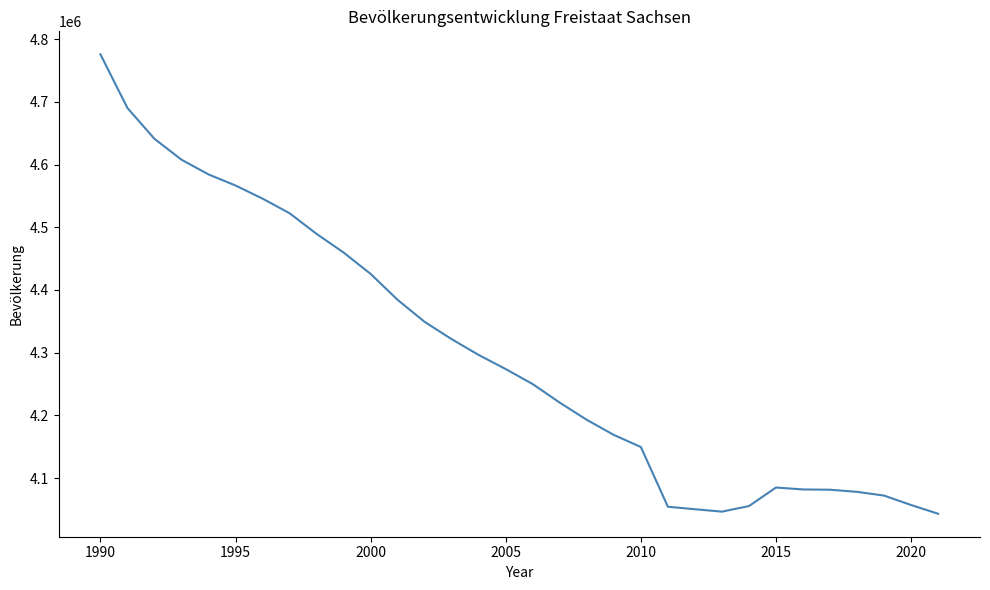

What is the difference between the maximum and minimum values?

732912